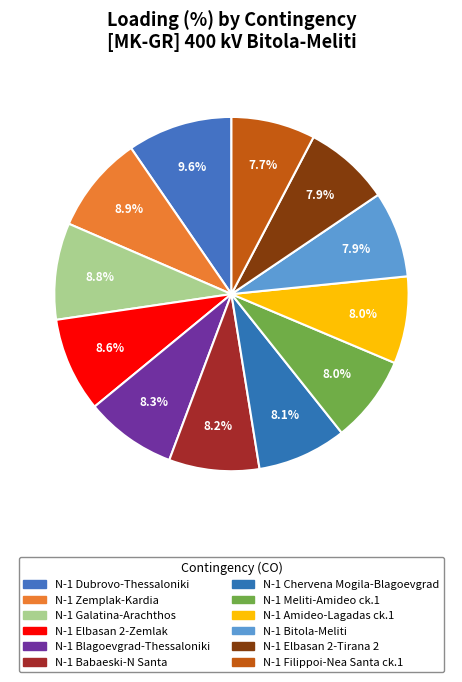

To the nearest percent, what portion does N-1 Filippoi-Nea Santa ck.1 represent?

8%